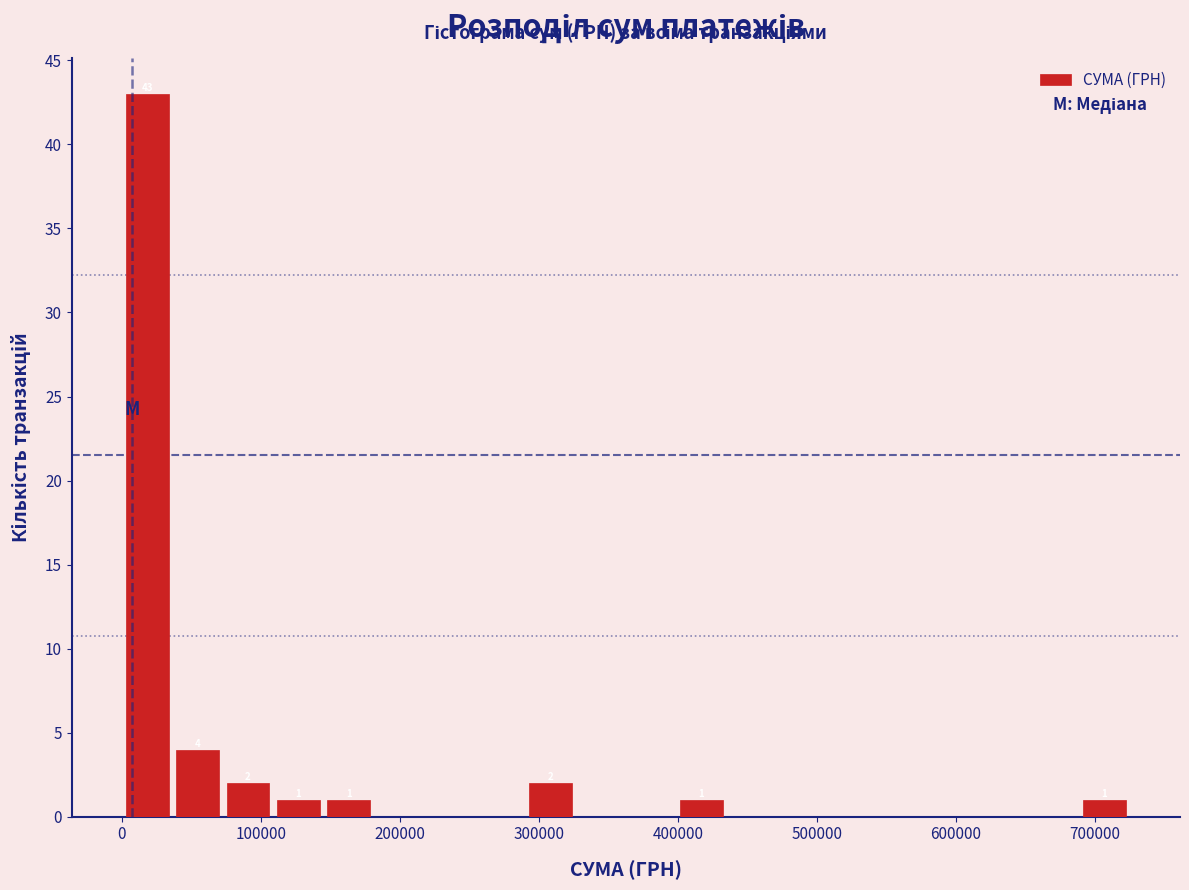

Read against the x-axis, roughly where is the centre of the tallest bar?

20000